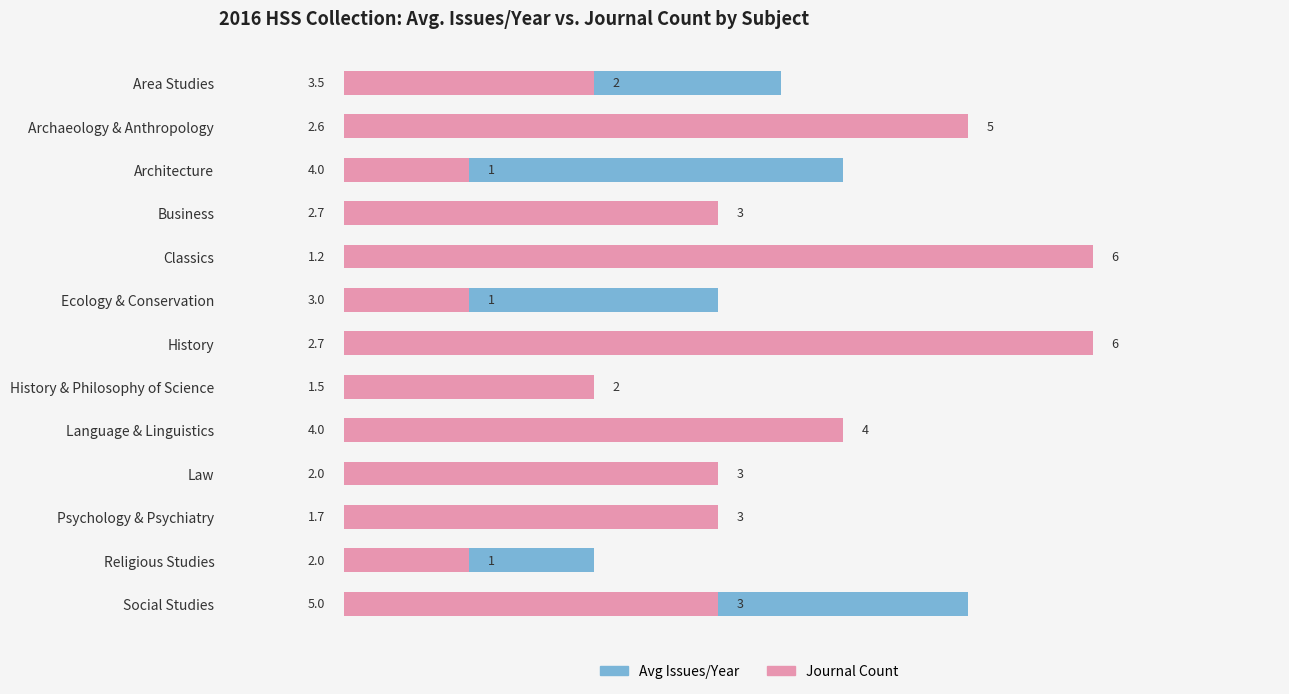

Which series has the largest range (max minus min)?

Journal Count